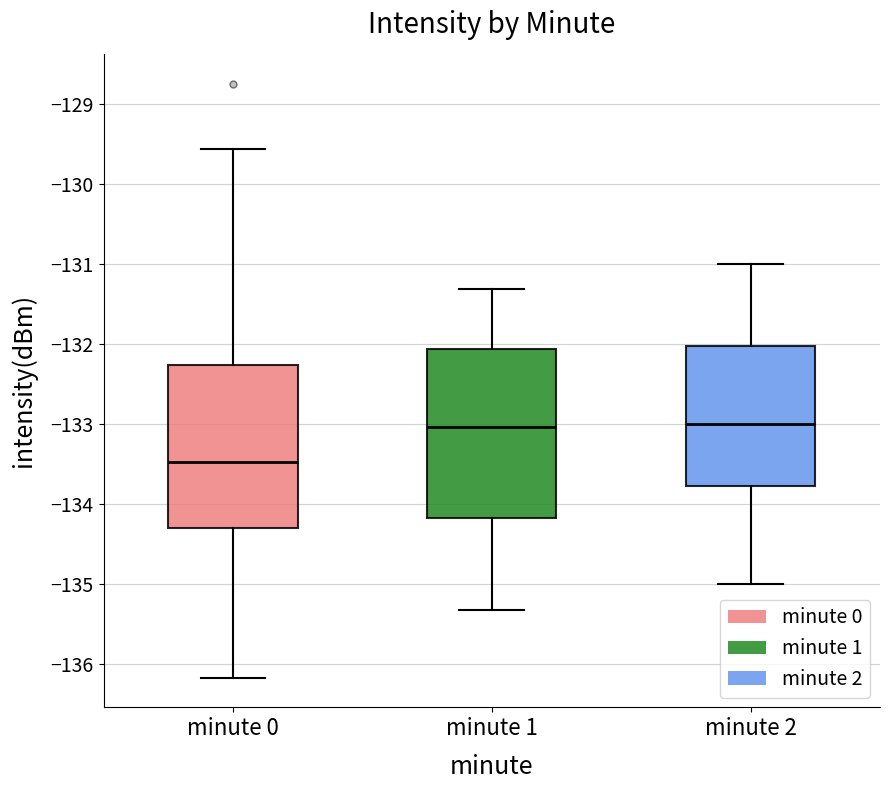

Reading left to right, read every box against the y-axis: the position of its median line, the range the box covers, and the ends of its whiskers. The values are not printed on the chart, so give them approximately, as read against the axis.

minute 0: median -133.5, box -134.3 to -132.3, whiskers -136.2 to -129.6
minute 1: median -133.0, box -134.2 to -132.1, whiskers -135.3 to -131.3
minute 2: median -133.0, box -133.8 to -132.0, whiskers -135.0 to -131.0